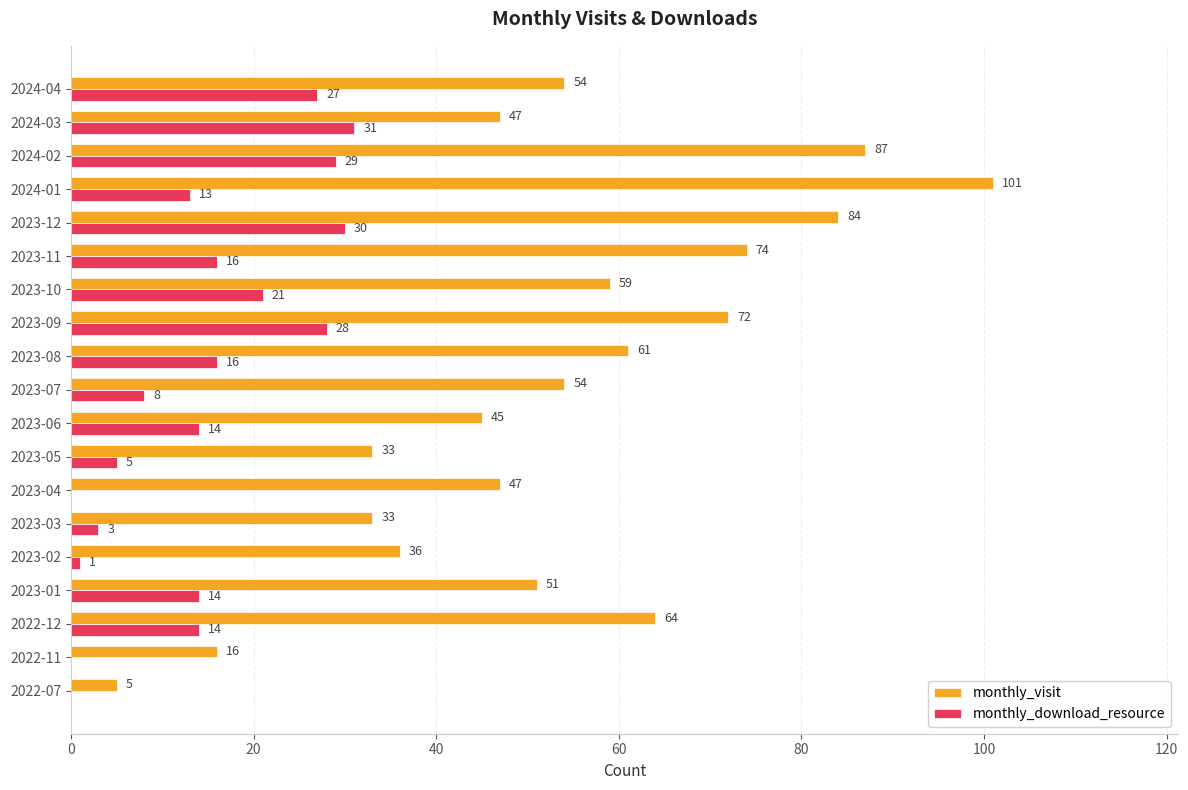

True or false: monthly_download_resource has a value of 25 at 2023-01.

False